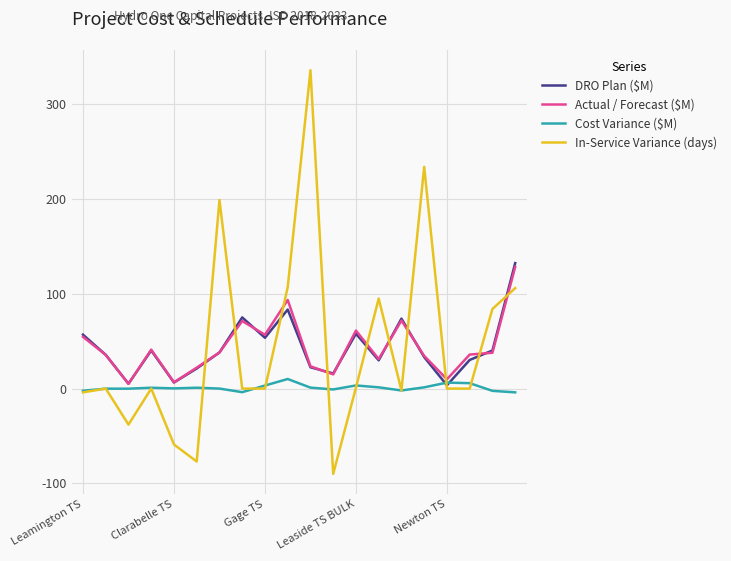

What is the maximum value shown in the chart?

336.0